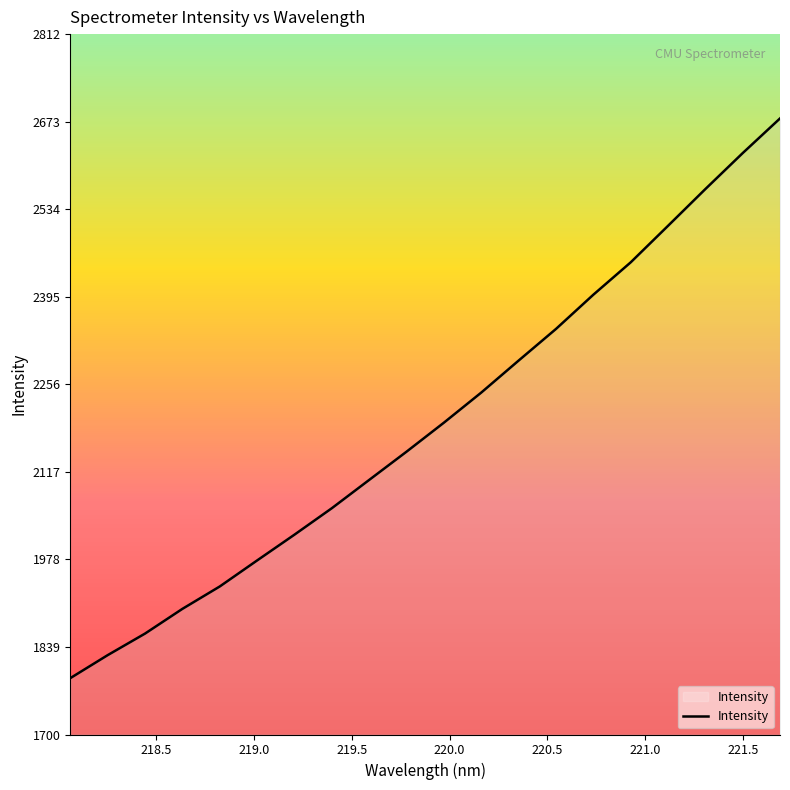

What is the minimum value shown in the chart?

1789.9